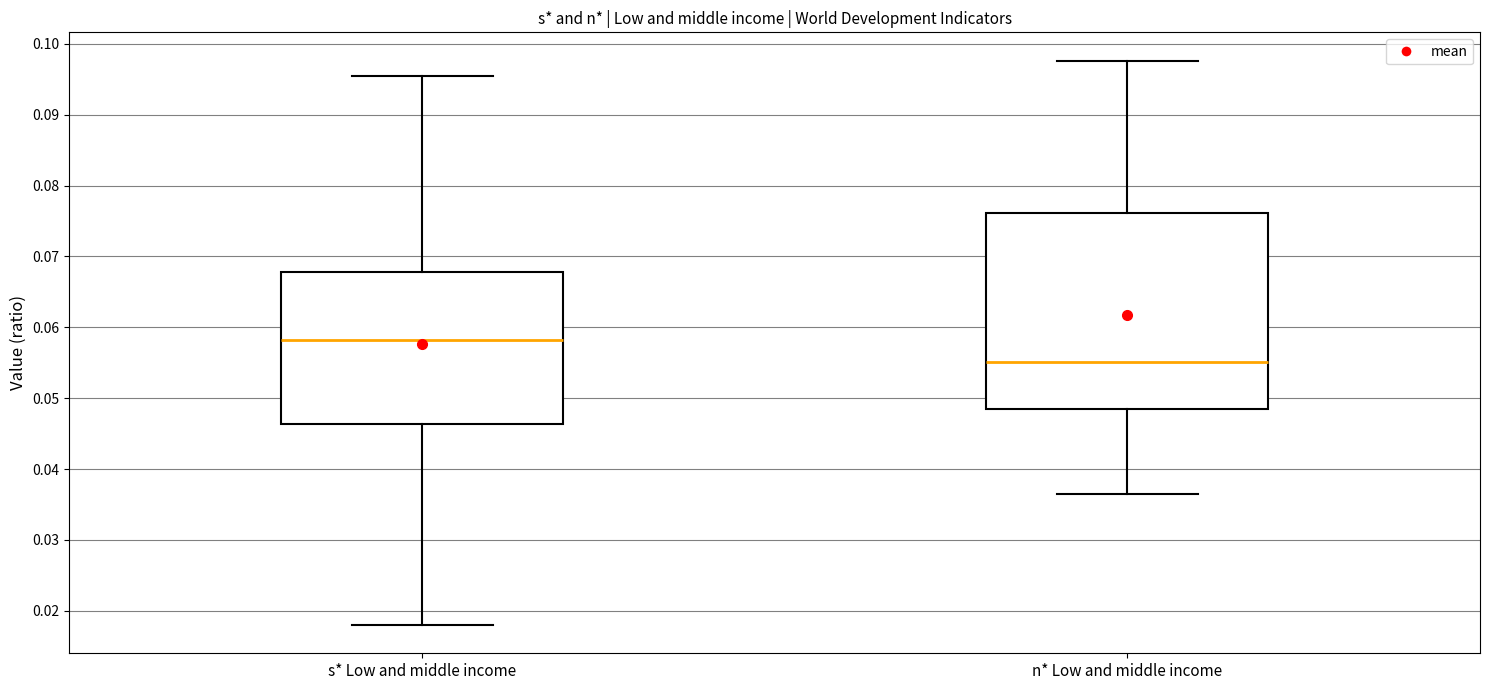

Reading left to right, read every box against the y-axis: the position of its median line, the range the box covers, and the ends of its whiskers. The values are not printed on the chart, so give them approximately, as read against the axis.

s* Low and middle income: median 0.058, box 0.046 to 0.068, whiskers 0.018 to 0.095
n* Low and middle income: median 0.055, box 0.048 to 0.076, whiskers 0.036 to 0.098